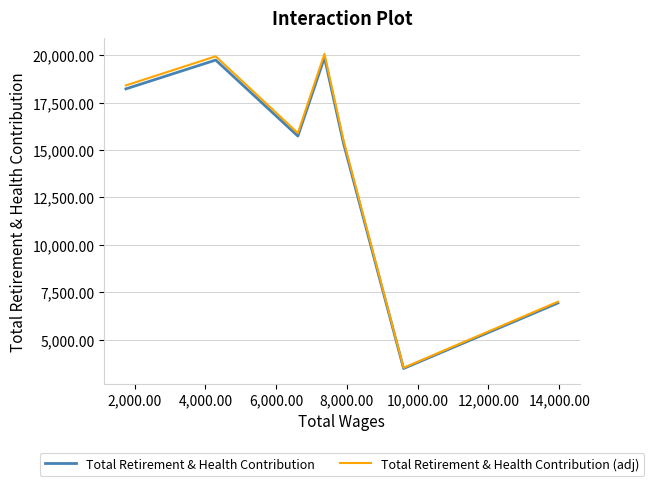

What is the average value of the Total Retirement & Health Contribution (adj) series?

14334.6